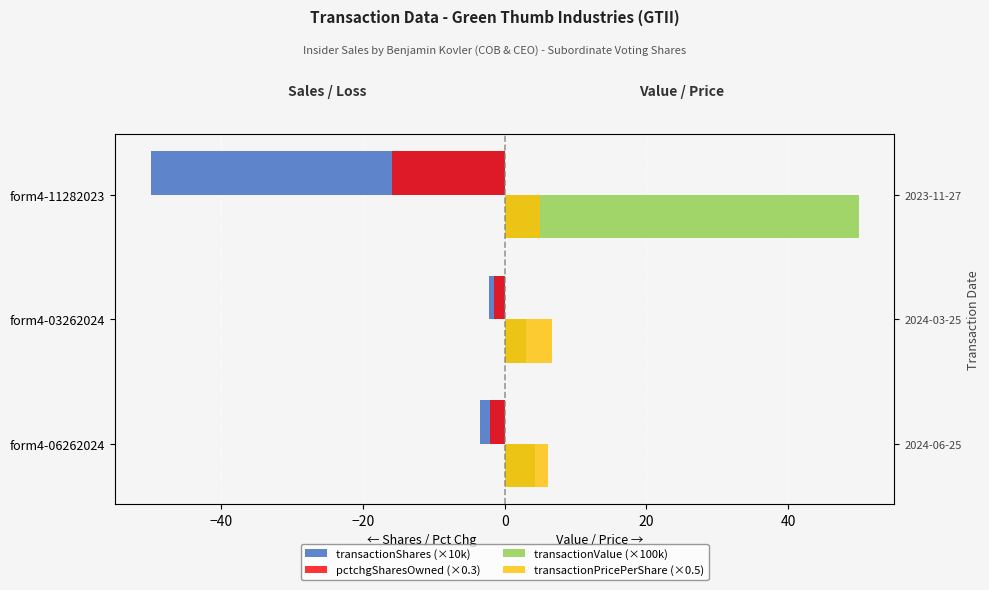

Rank the series by their maximum value, from lowest to highest.

transactionShares (×10k), pctchgSharesOwned (×0.3), transactionPricePerShare (×0.5), transactionValue (×100k)